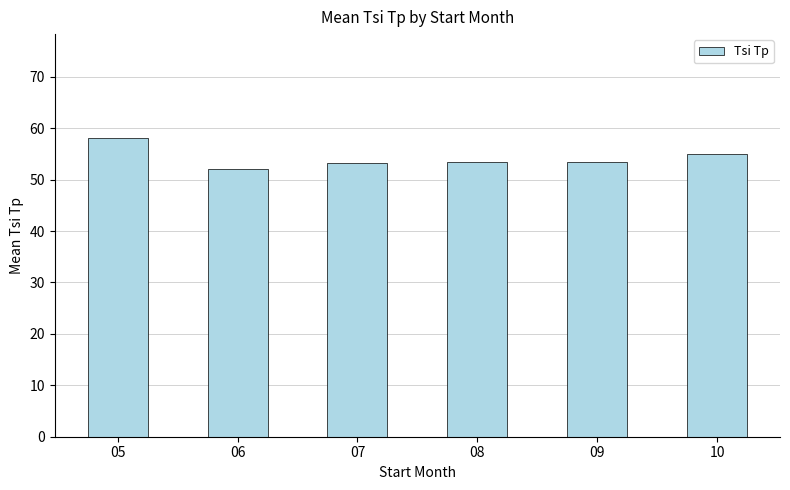

What is the difference between the maximum and minimum values?

6.0